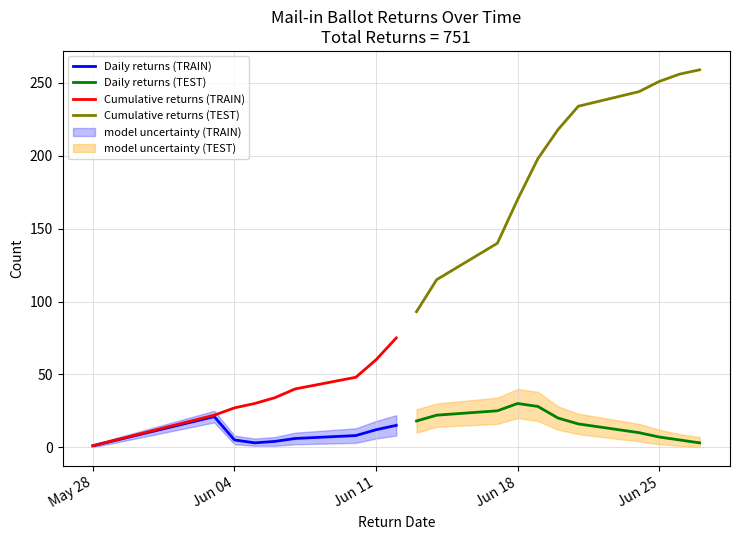

How many data points does each series have?

20